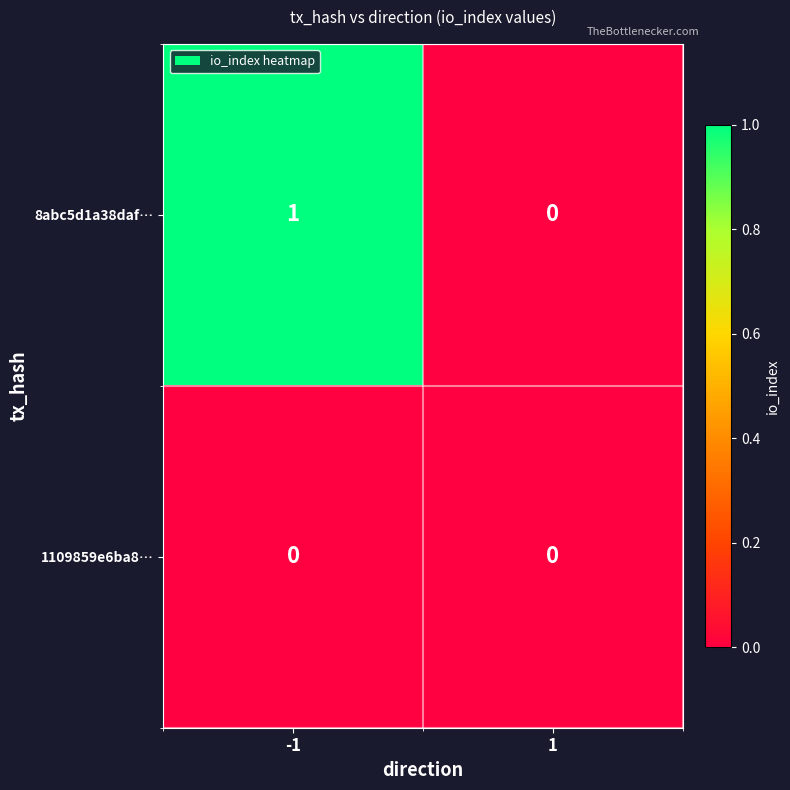

What is the total value across all series at -1?

1